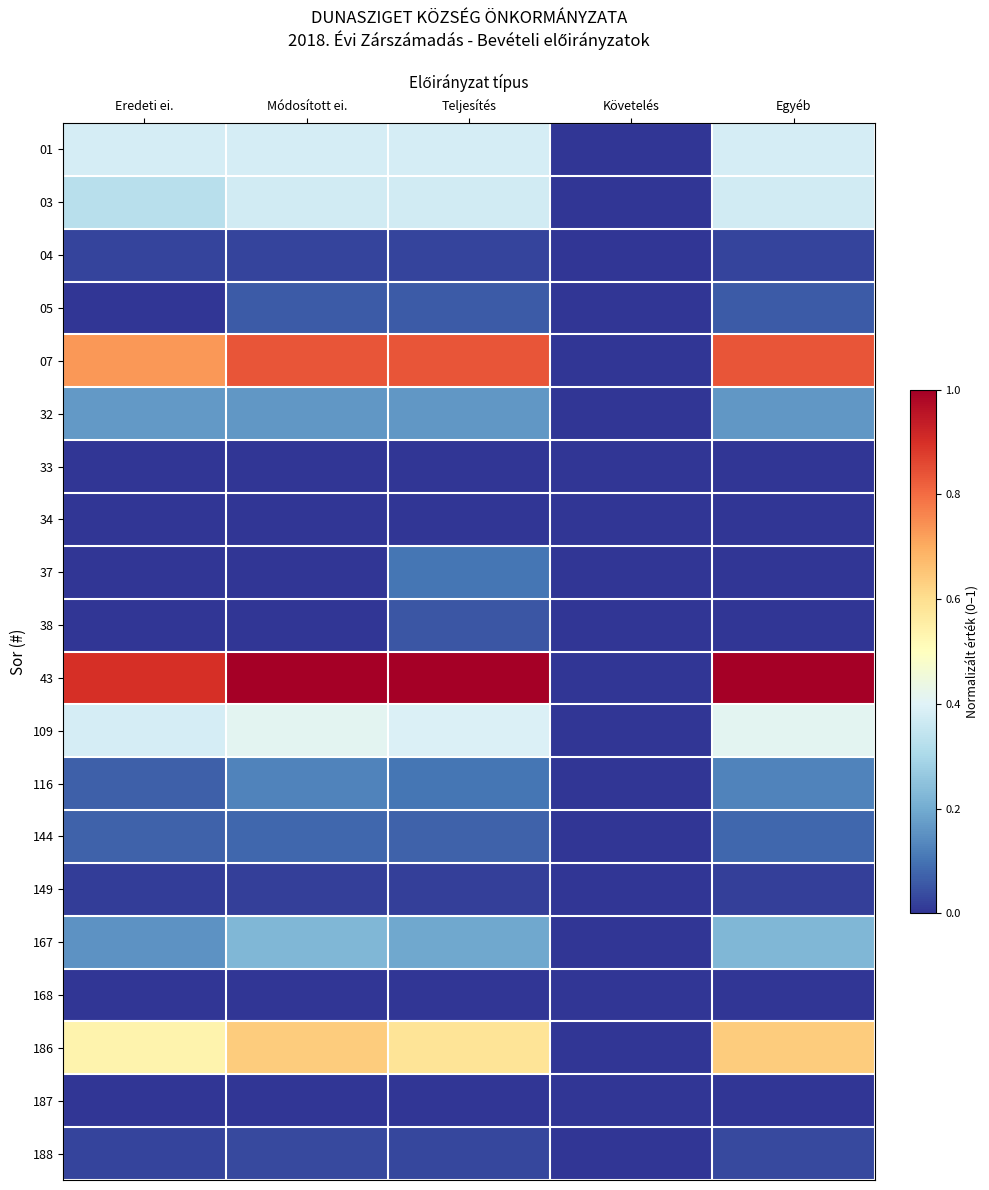

Which has a higher value, Követelés or Teljesítés?

Teljesítés